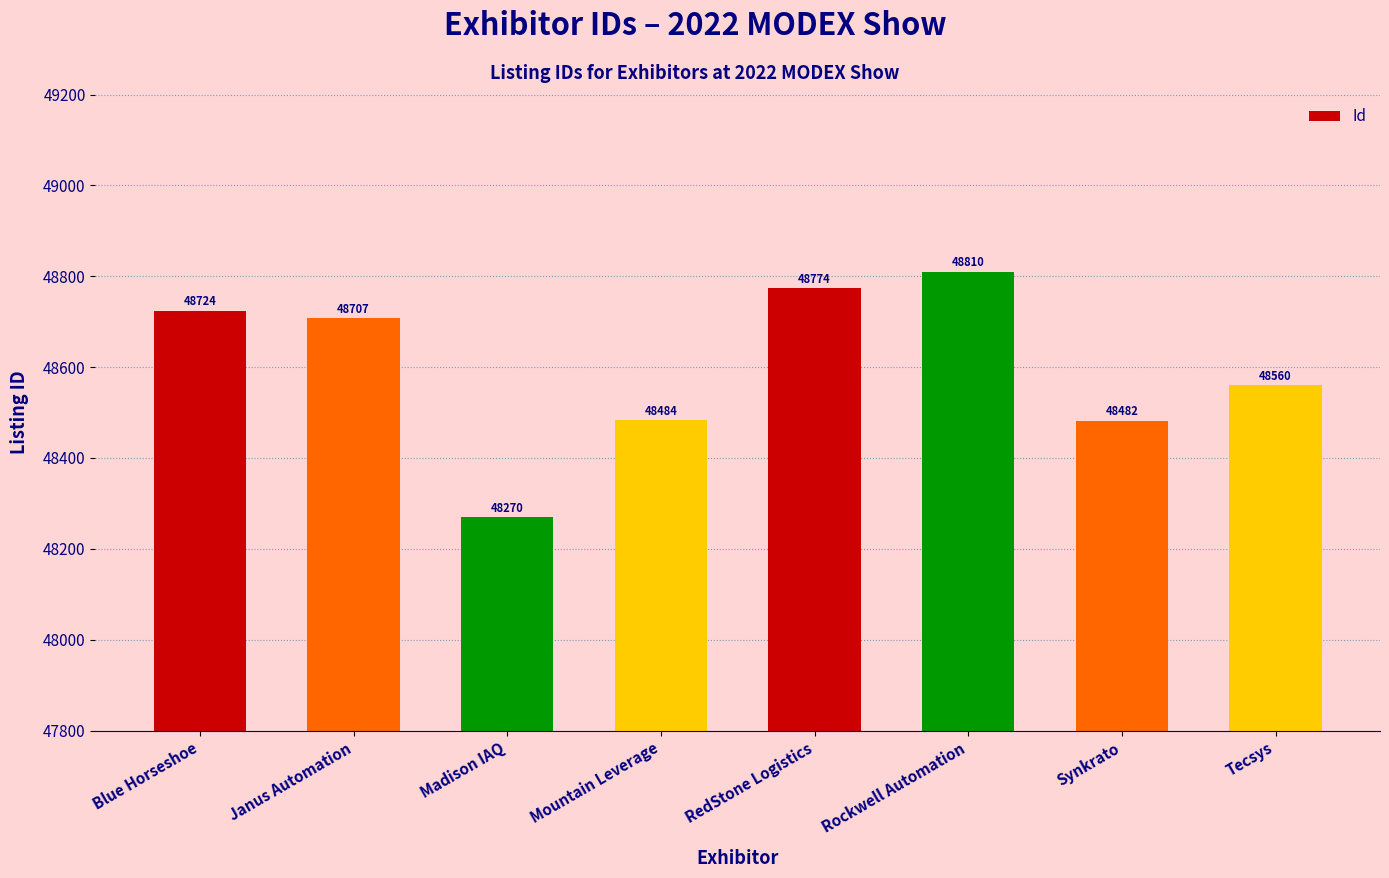

Reading left to right, list all the values displayed in this chart.

Blue Horseshoe=48724	Janus Automation=48707	Madison IAQ=48270	Mountain Leverage=48484	RedStone Logistics=48774	Rockwell Automation=48810	Synkrato=48482	Tecsys=48560